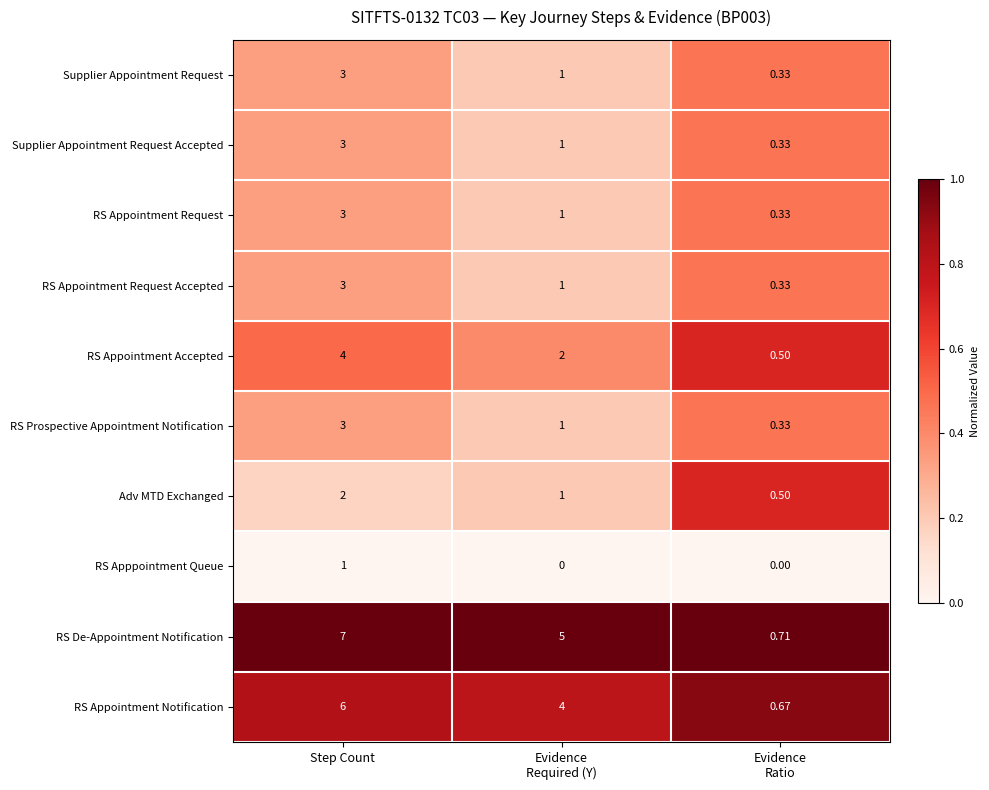

Which series has the largest total across all categories?

RS De-Appointment Notification